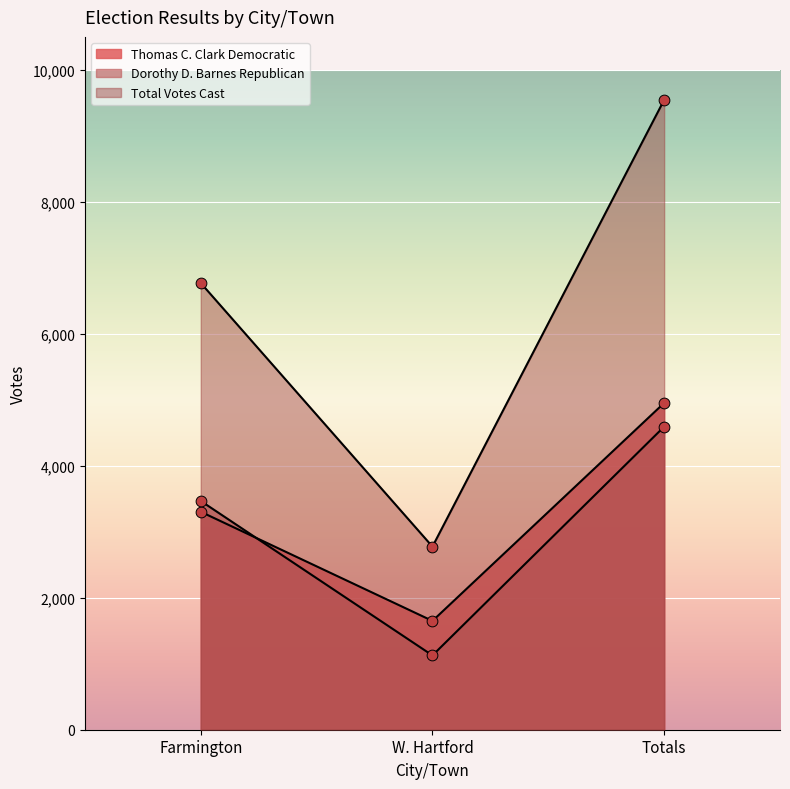

Which series contains the highest Y value?

Total Votes Cast